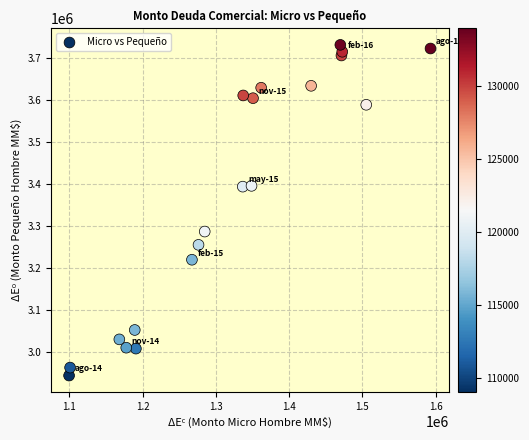

What is the range of Y values (max minus min)?

787471.5